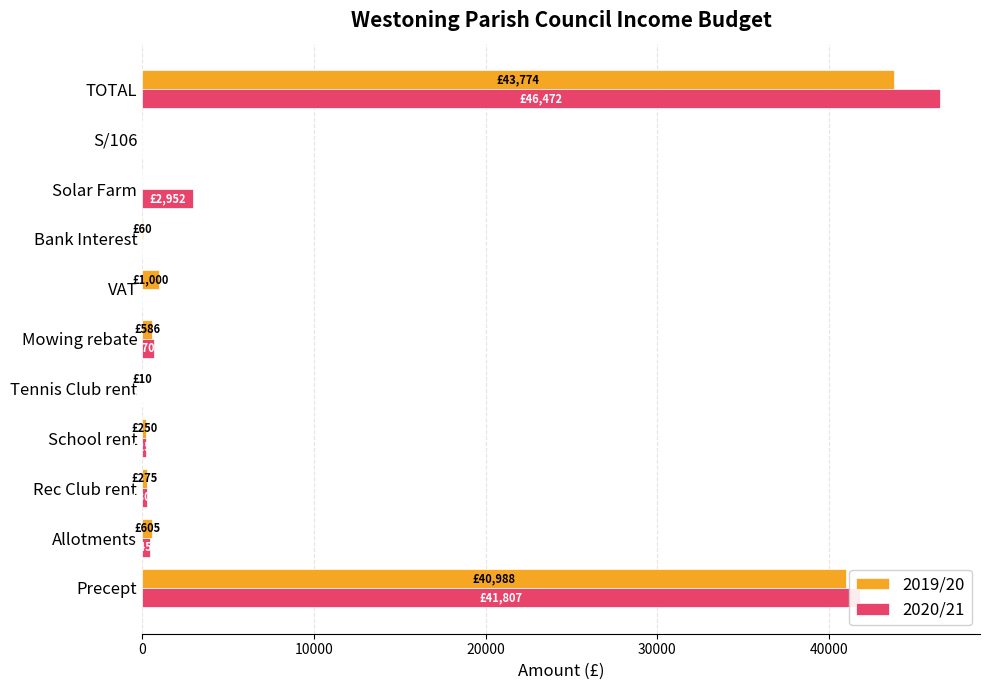

At which label does 2020/21 reach its peak?

TOTAL